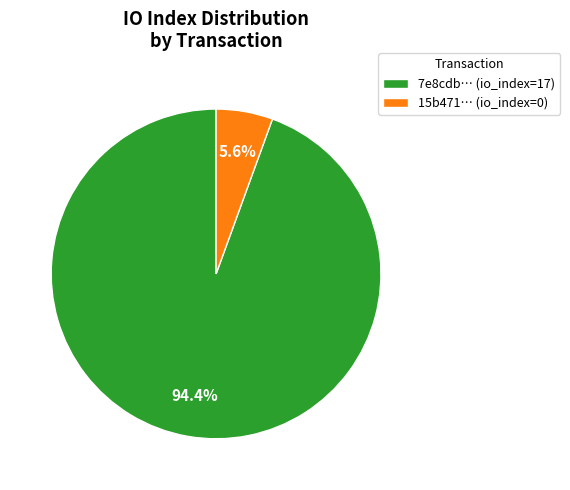

How many slices are in this pie chart?

2